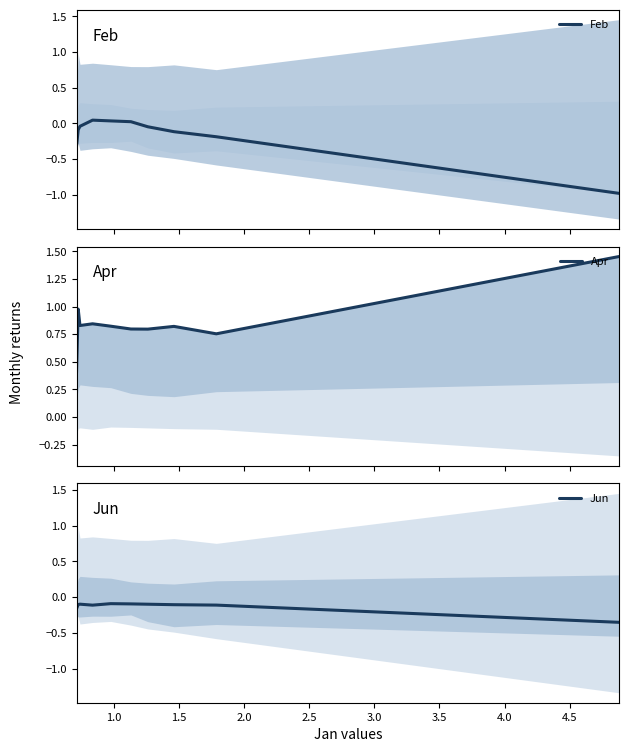

How many interior local peaks does the Apr series have?

3